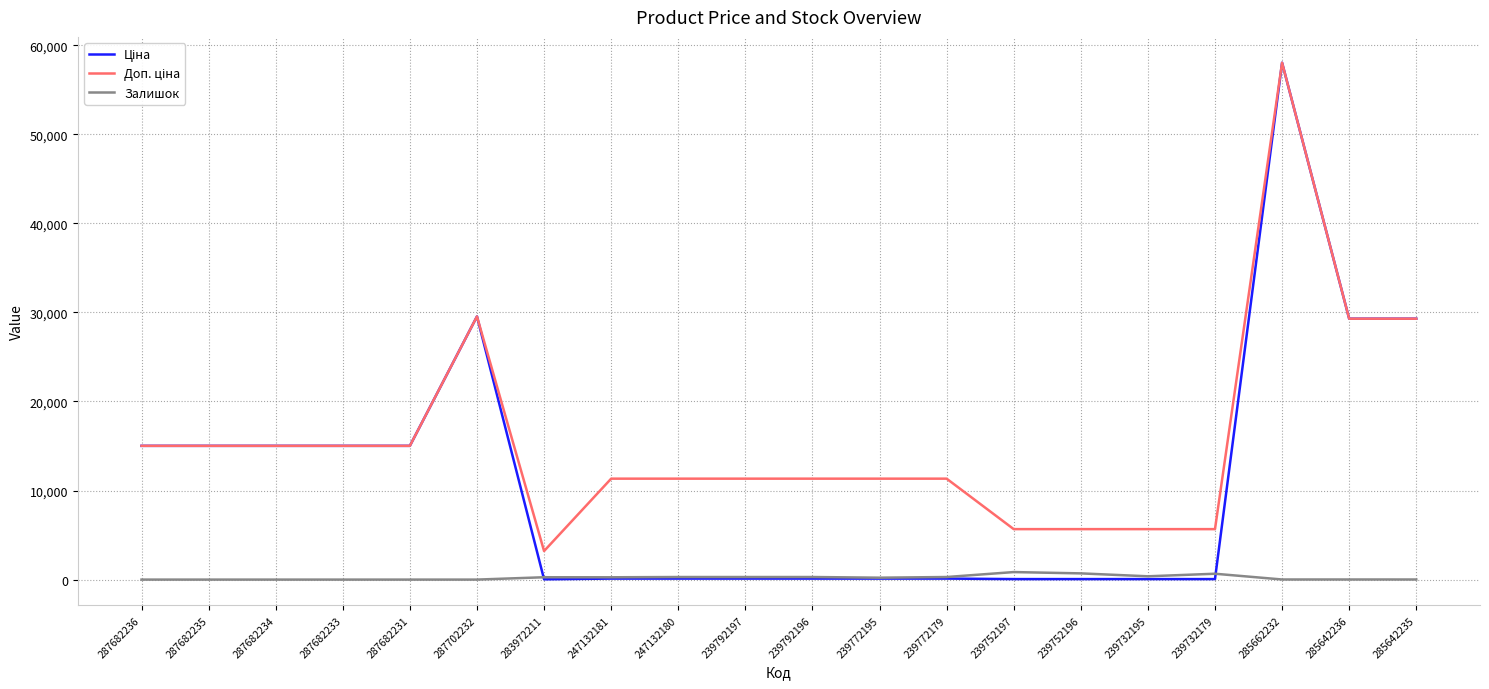

What position from the left is 287682234?

3